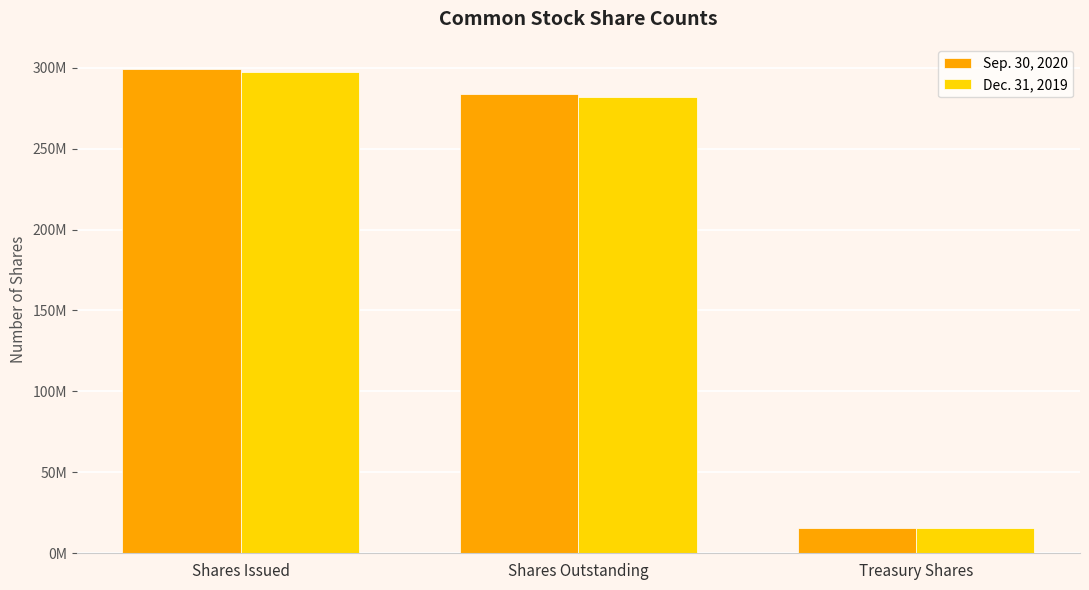

What position from the left is Shares Outstanding?

2